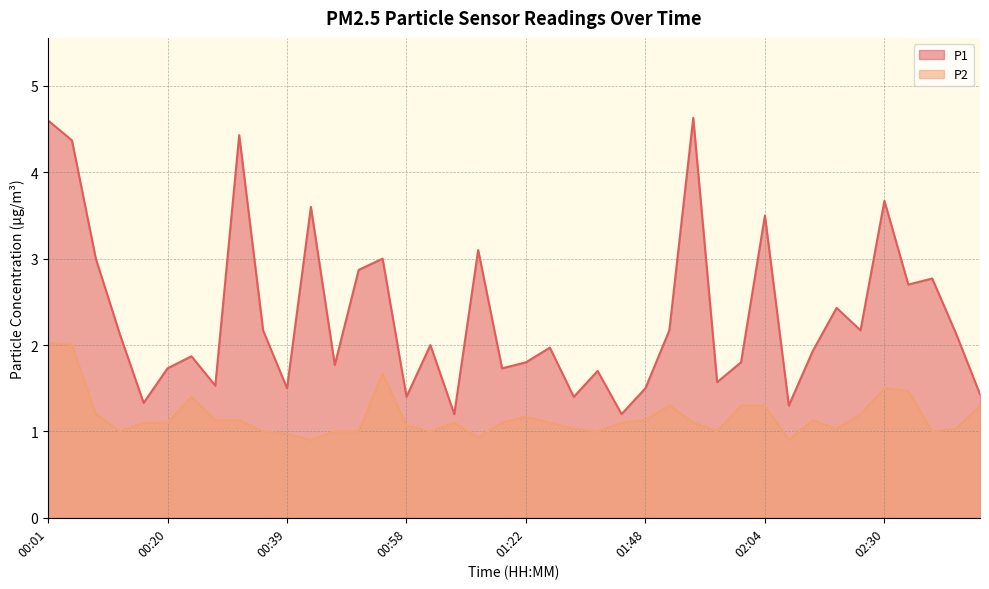

Which series has the largest total across all categories?

P1